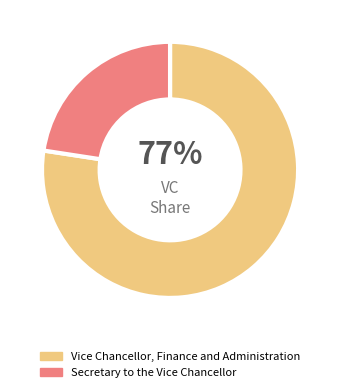

To the nearest percent, what portion does Vice Chancellor, Finance and Administration represent?

77%